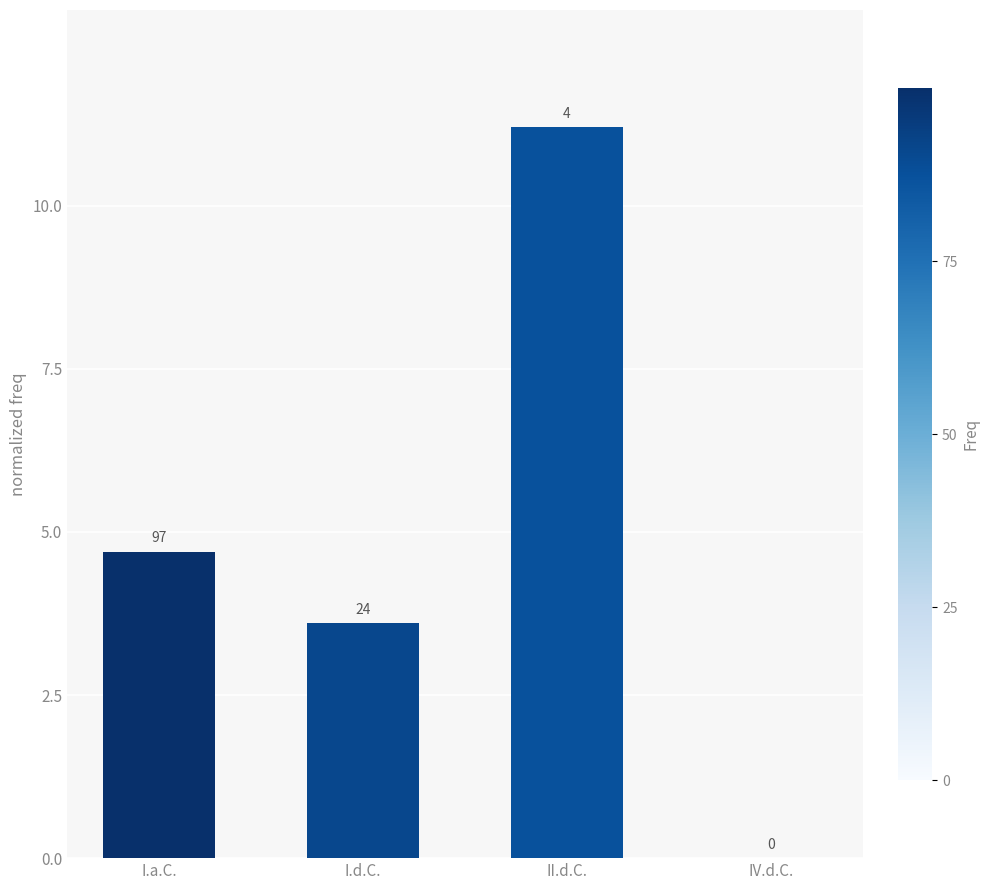

Are the bars horizontal?

No